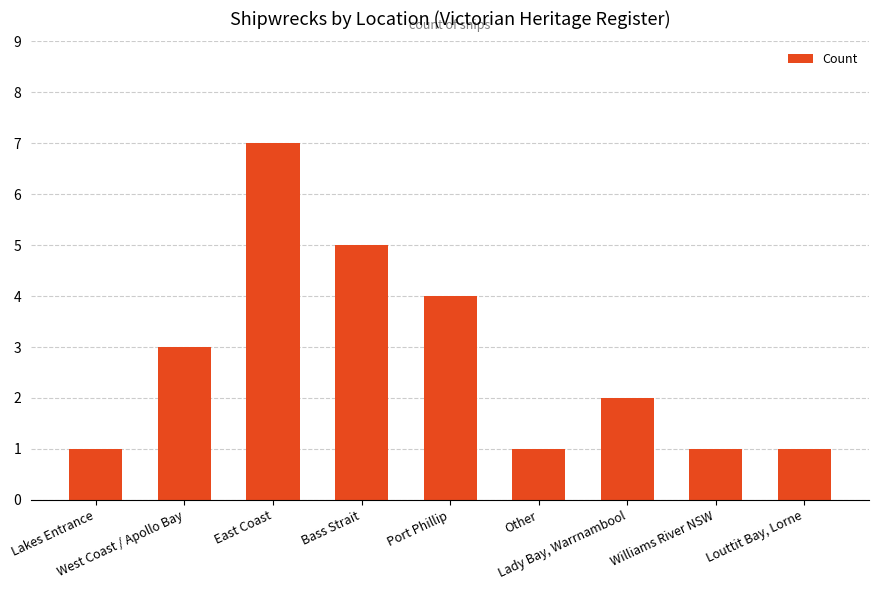

What is the label of the 3rd bar from the right?

Lady Bay, Warrnambool